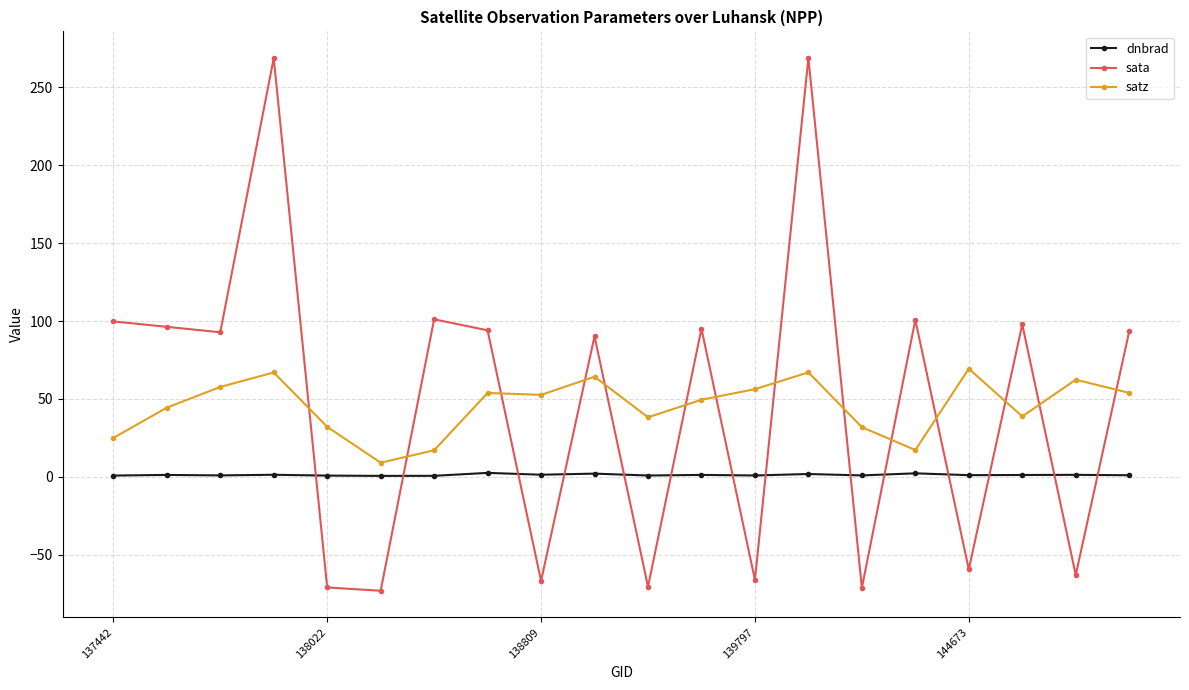

What is the value of the dnbrad point at the 12th from the left?

1.2